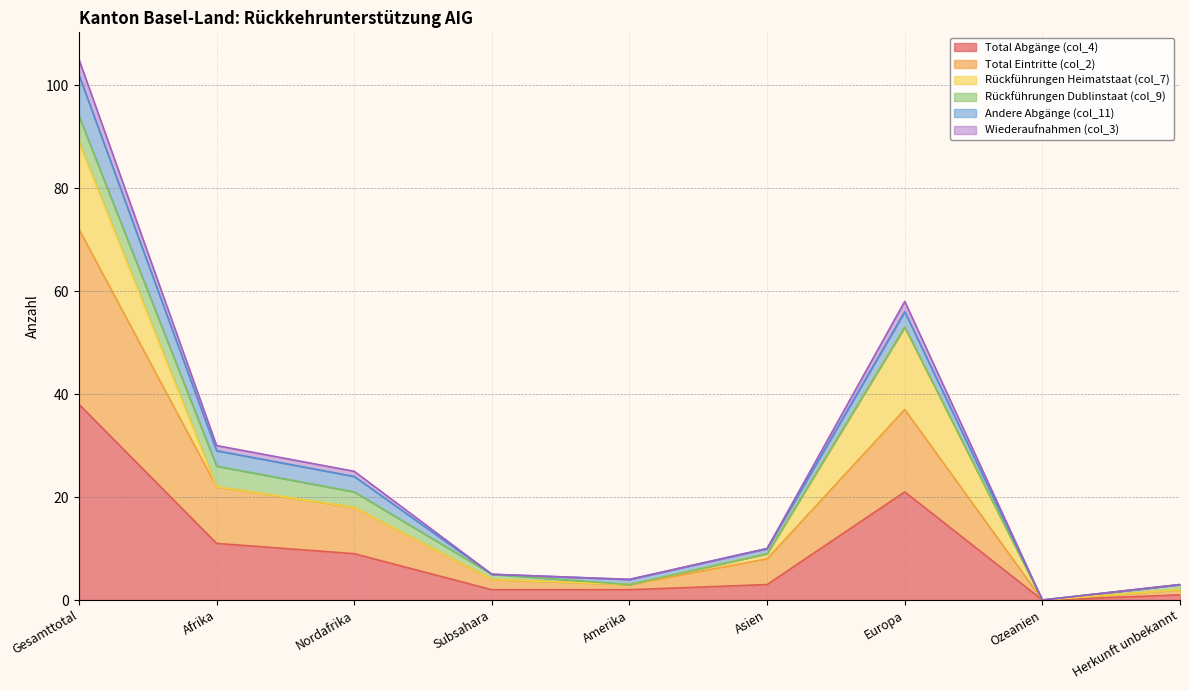

Which category has the lowest value in the Wiederaufnahmen (col_3) series?

Ozeanien